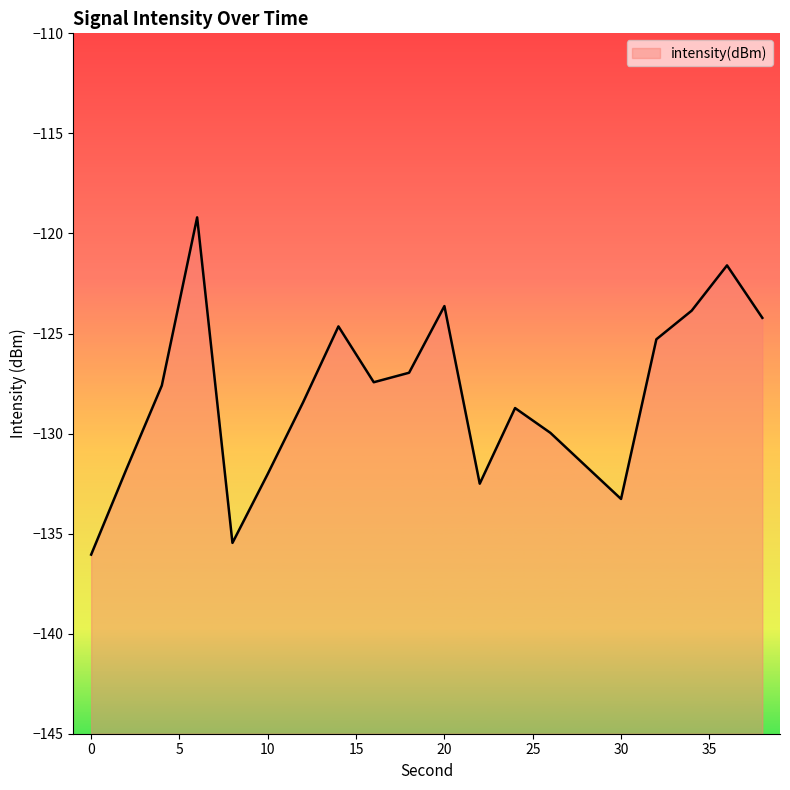

What is the value of the 12th point from the left?

-132.5